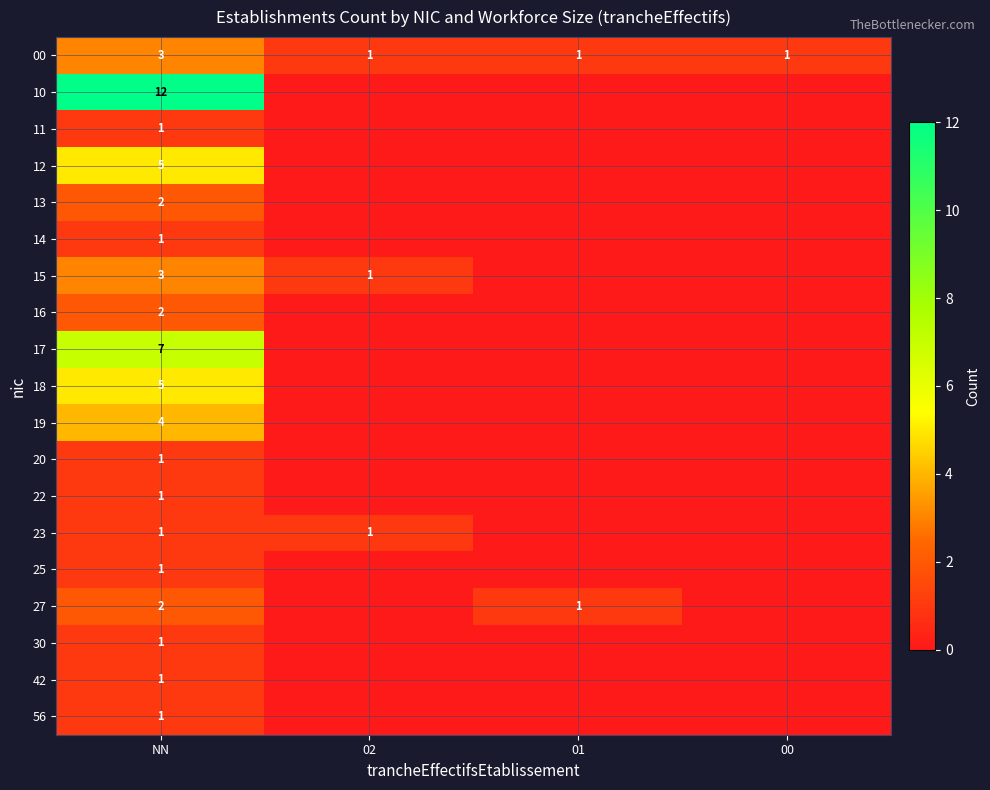

True or false: 15 has a value of 4 at NN.

False